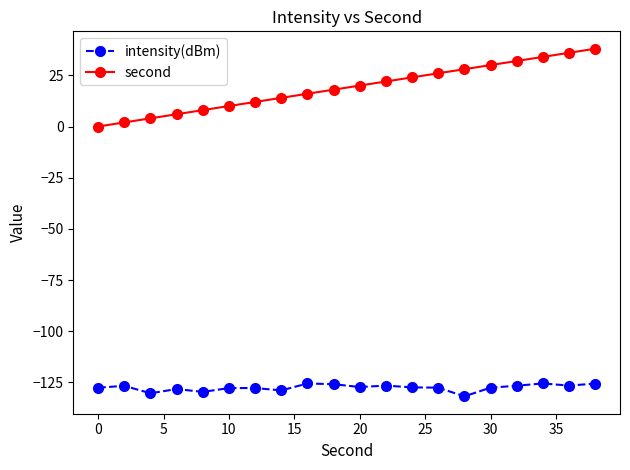

Rank the series by their maximum value, from highest to lowest.

second, intensity(dBm)